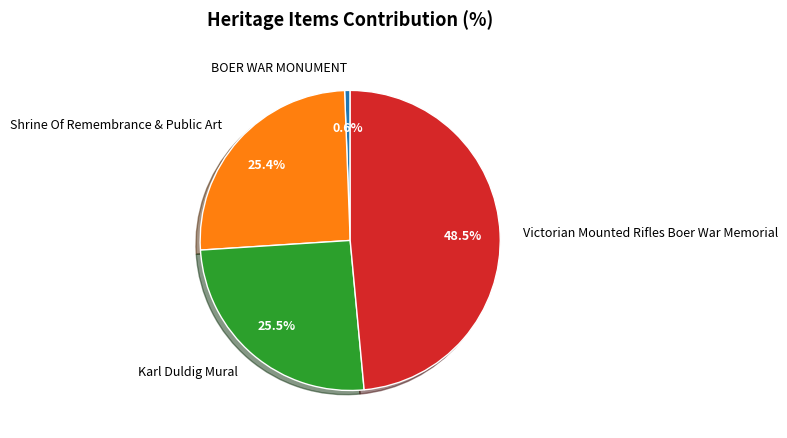

What percentage do Shrine Of Remembrance & Public Art and Victorian Mounted Rifles Boer War Memorial together represent?

73.9%